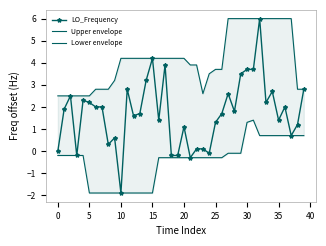

What is the difference between the maximum and minimum values in the Lower envelope series?

3.3